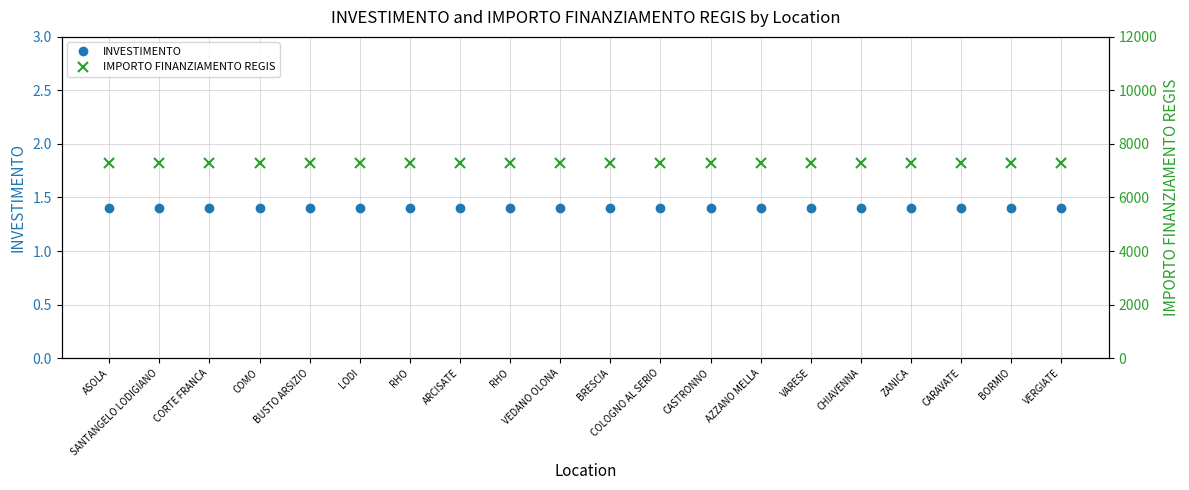

Which series changed the most between VARESE and CHIAVENNA?

INVESTIMENTO